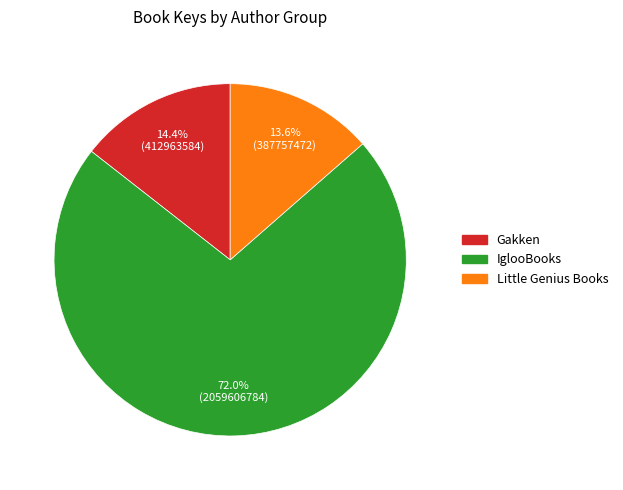

Is there any slice that represents more than half of the pie?

Yes